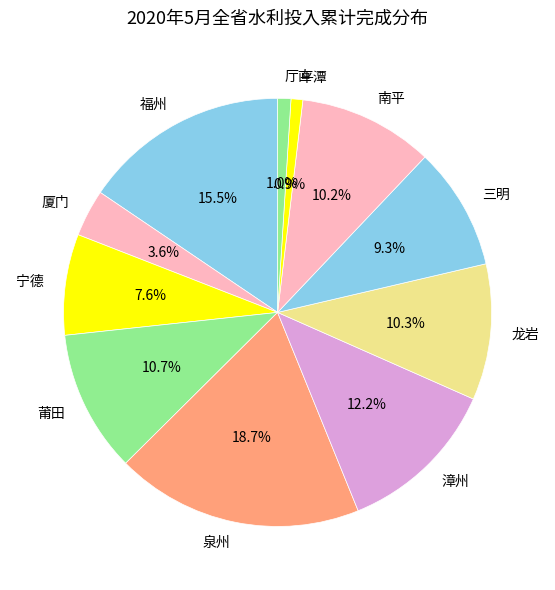

Which slice is the largest?

泉州